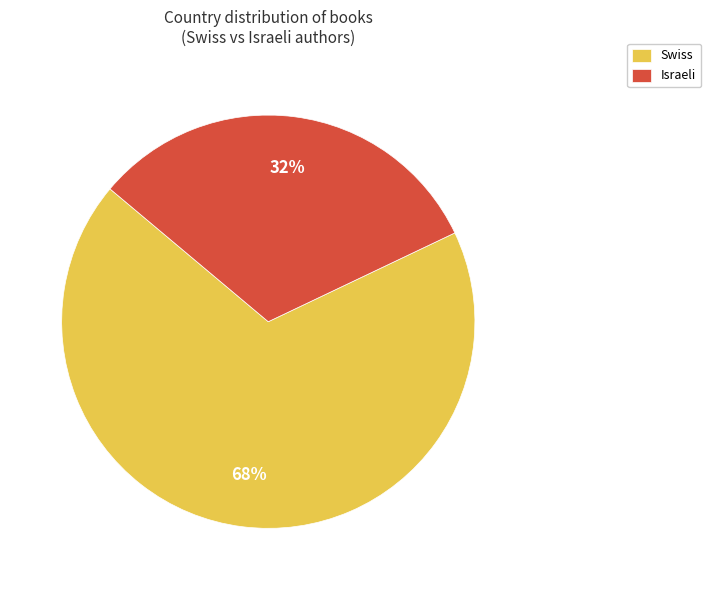

True or false: Swiss accounts for 68% of the total.

True